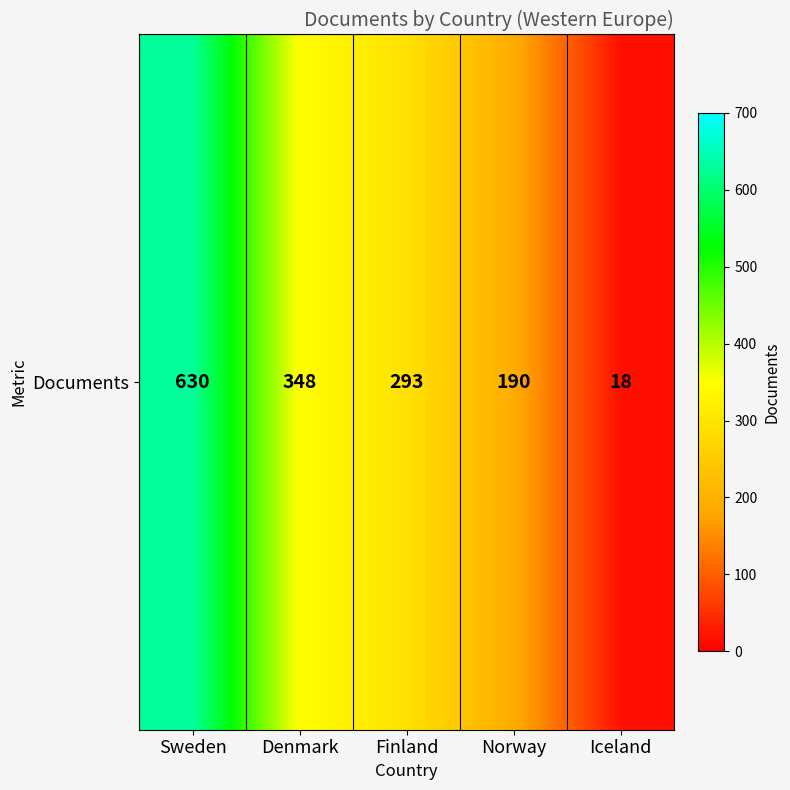

The chart shows a value of 190 at Norway. True or false?

True